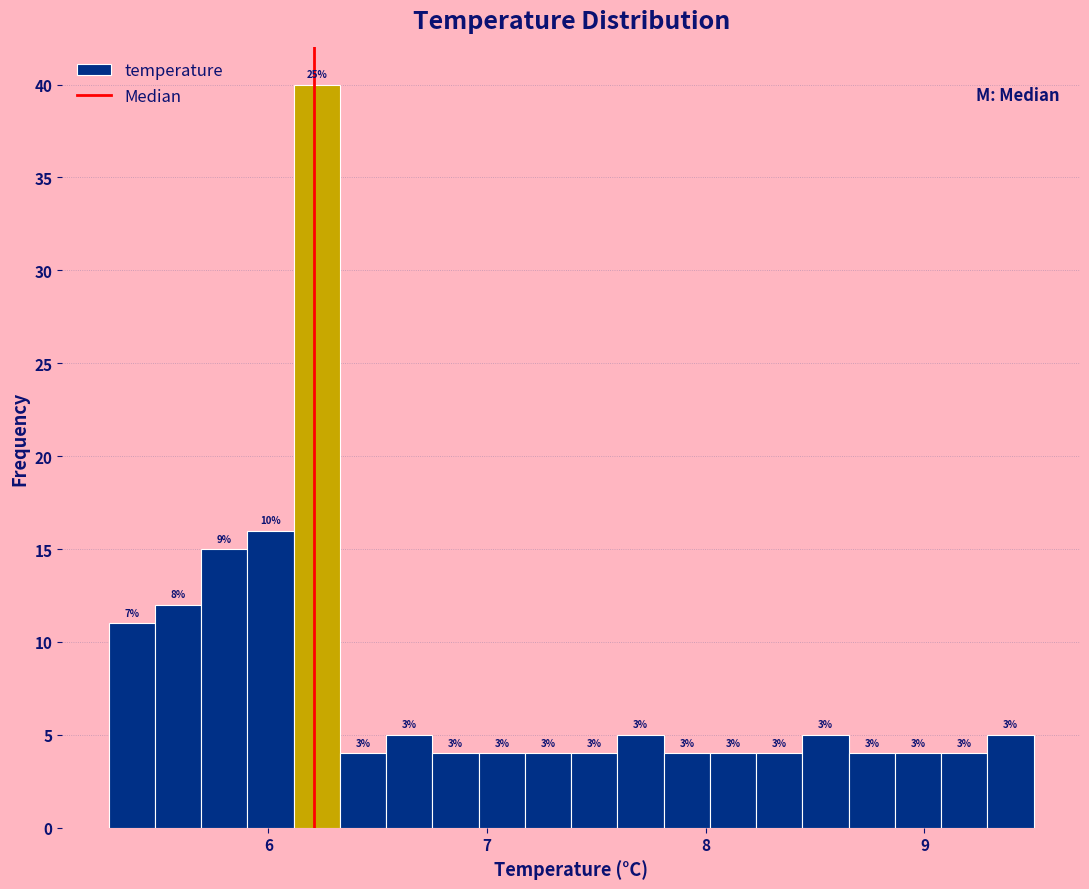

Around what value on the x-axis is the tallest bar? Give the approximate position of its centre, as read against the axis.

6.2